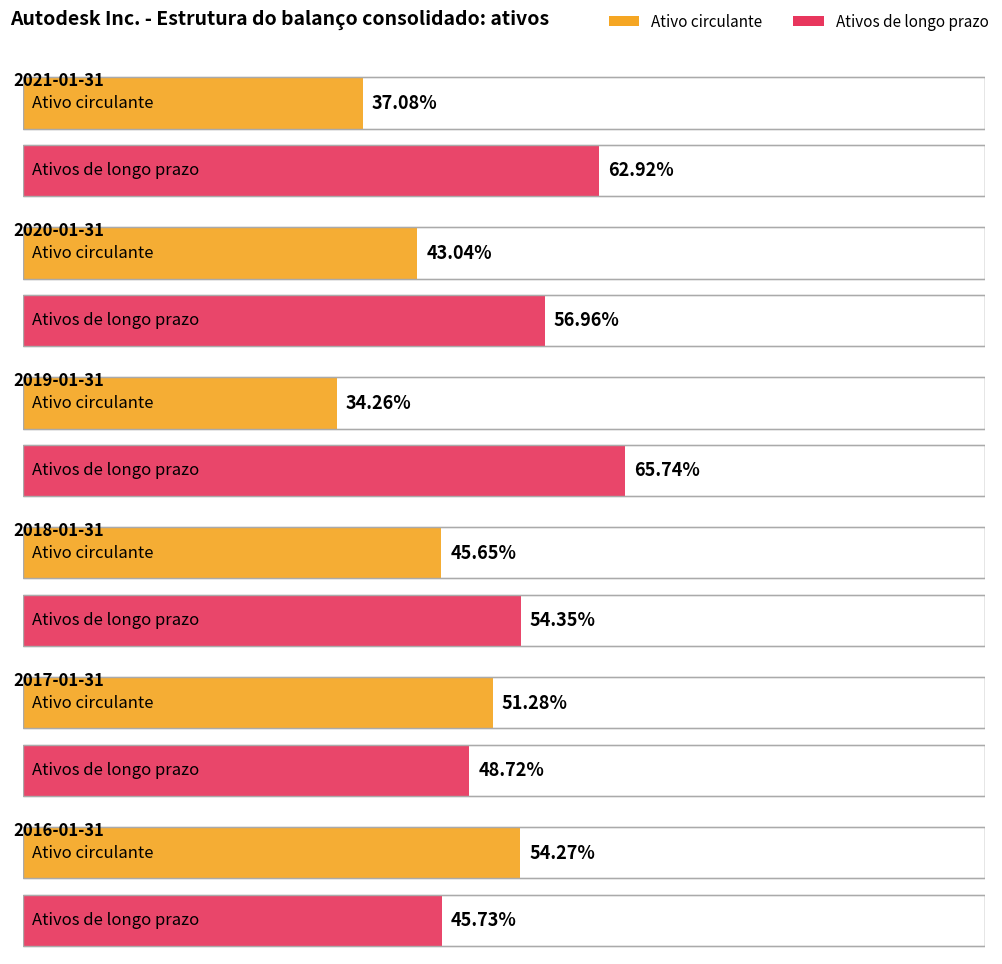

Which series has the largest total across all categories?

Ativos de longo prazo